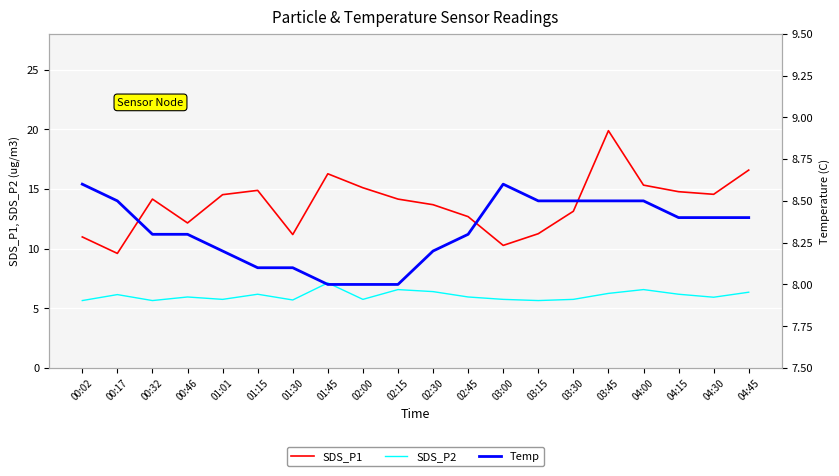

Between 03:45 and 01:15, which is larger?

03:45